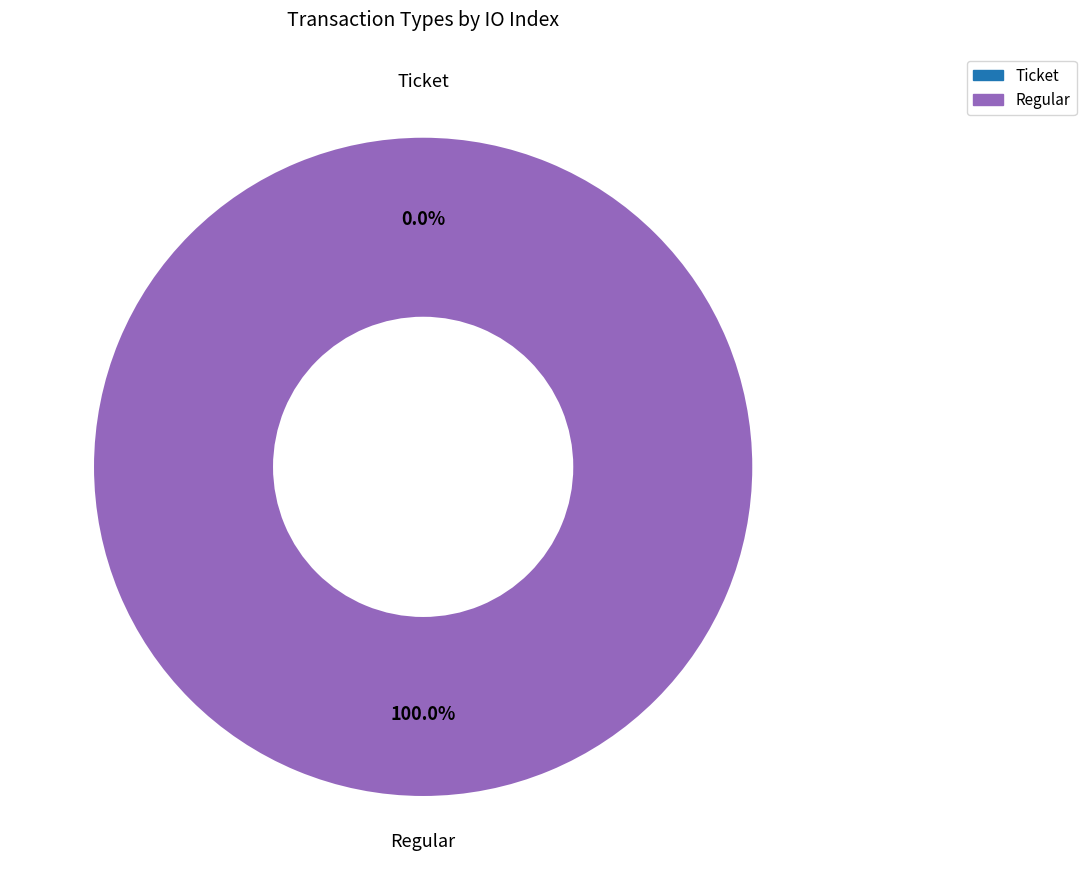

To the nearest percent, what is the difference between the largest and smallest slice percentages?

100%